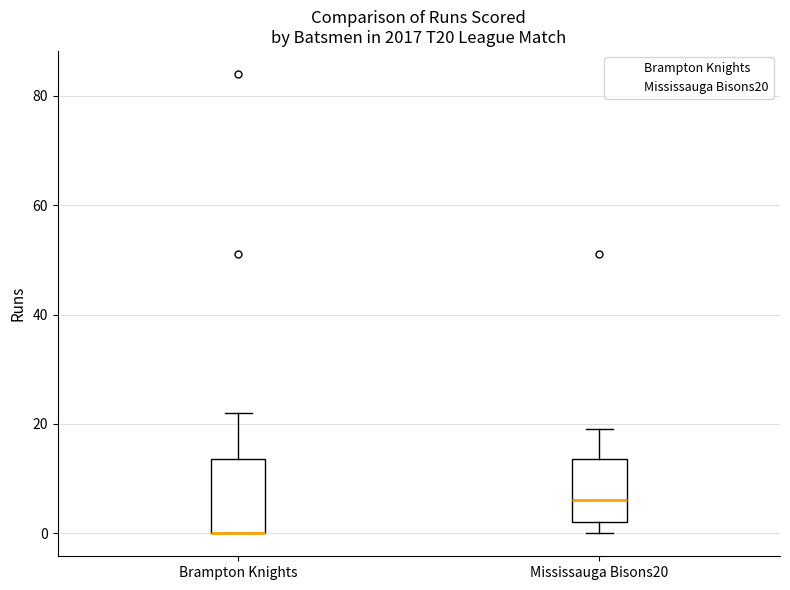

Where does the upper whisker of the box for Mississauga Bisons20 end on the y-axis? The values are not printed on the chart, so give them approximately, as read against the axis.

20